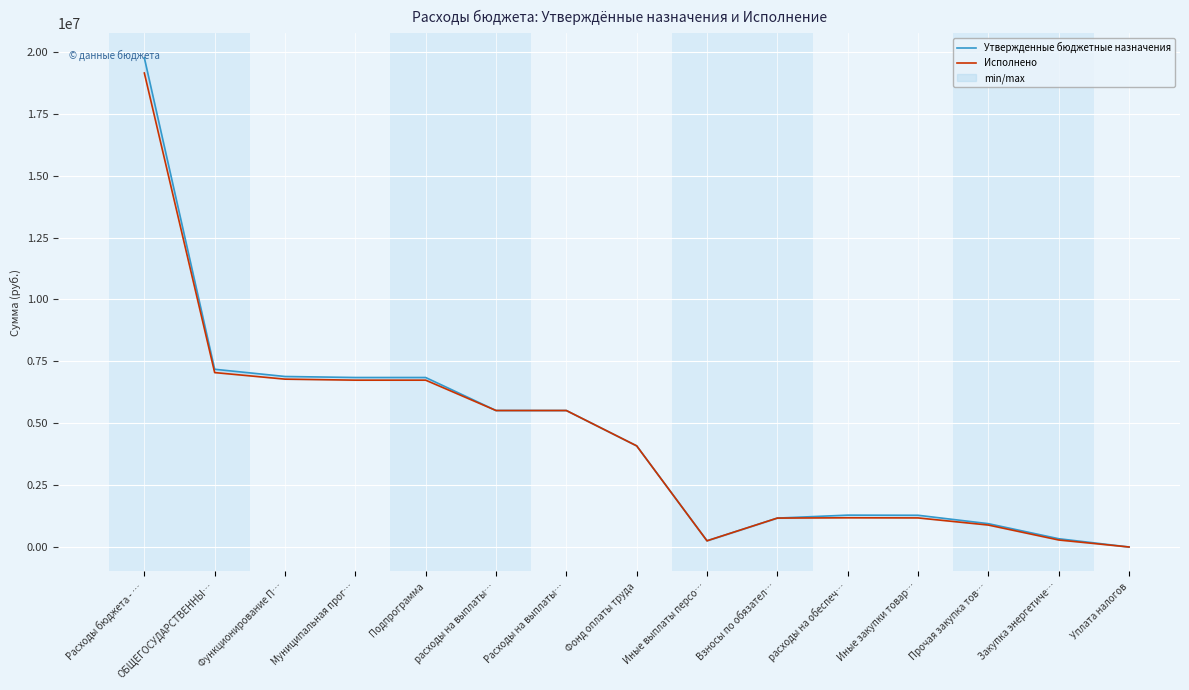

What is the difference between the Утвержденные бюджетные назначения values at Иные закупки товар… and Расходы на выплаты…?

4229300.0